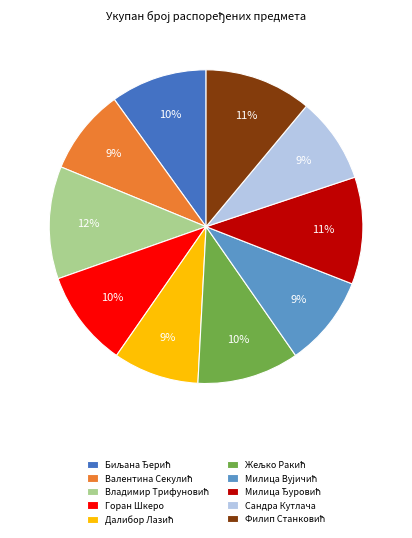

Is there any slice that represents more than half of the pie?

No